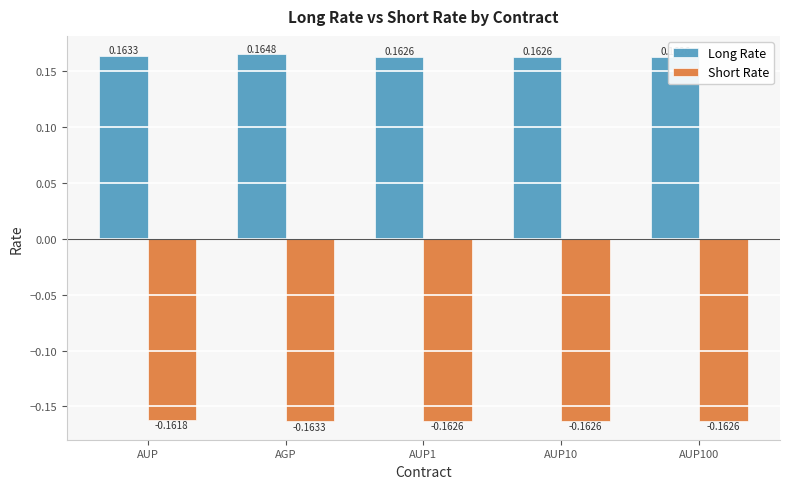

What position from the right is AUP100?

1